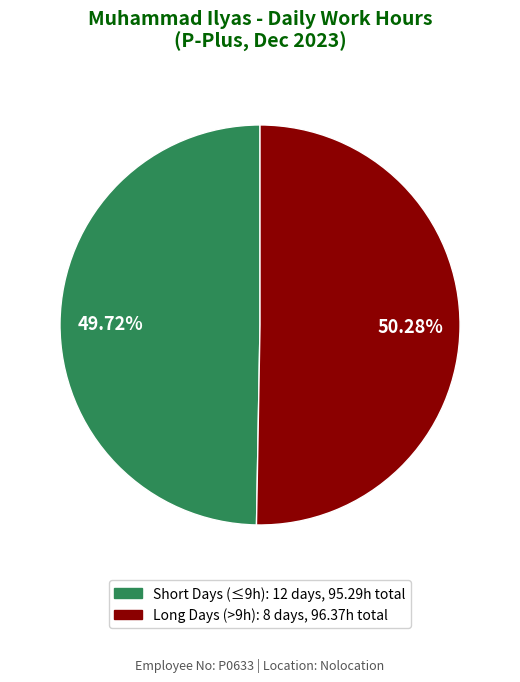

Is there any slice that represents more than half of the pie?

Yes